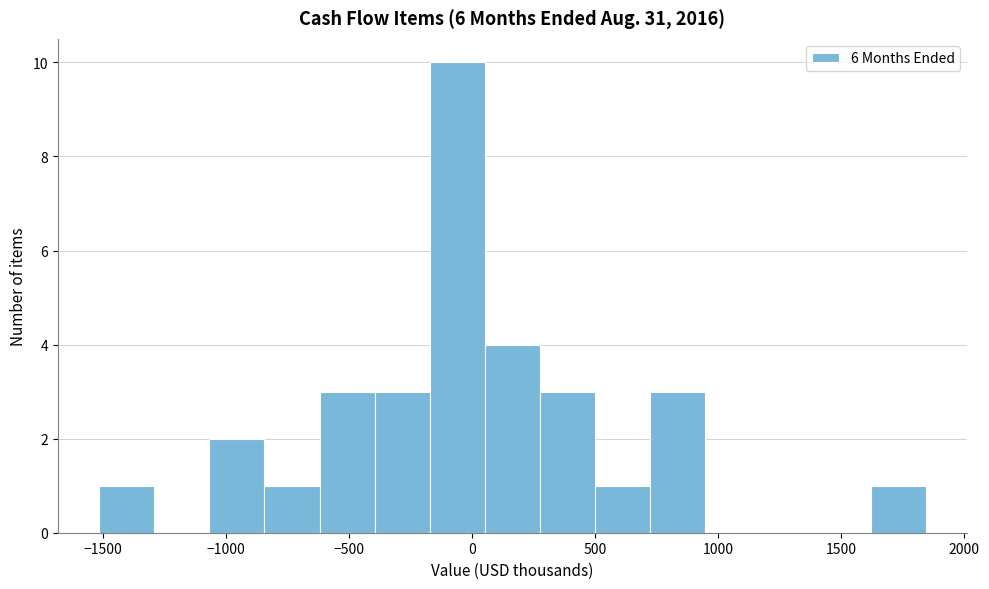

Reading left to right, transcribe this chart: for each bar, give the range it covers on the x-axis and its height. Neither the bar edges nor the heights are printed on the chart, so give them approximately, as read against the axes.

-1500 to -1300: 1
-1300 to -1050: 0
-1050 to -850: 2
-850 to -600: 1
-600 to -400: 3
-400 to -150: 3
-150 to 50: 10
50 to 300: 4
300 to 500: 3
500 to 700: 1
700 to 950: 3
950 to 1150: 0
1150 to 1400: 0
1400 to 1600: 0
1600 to 1850: 1